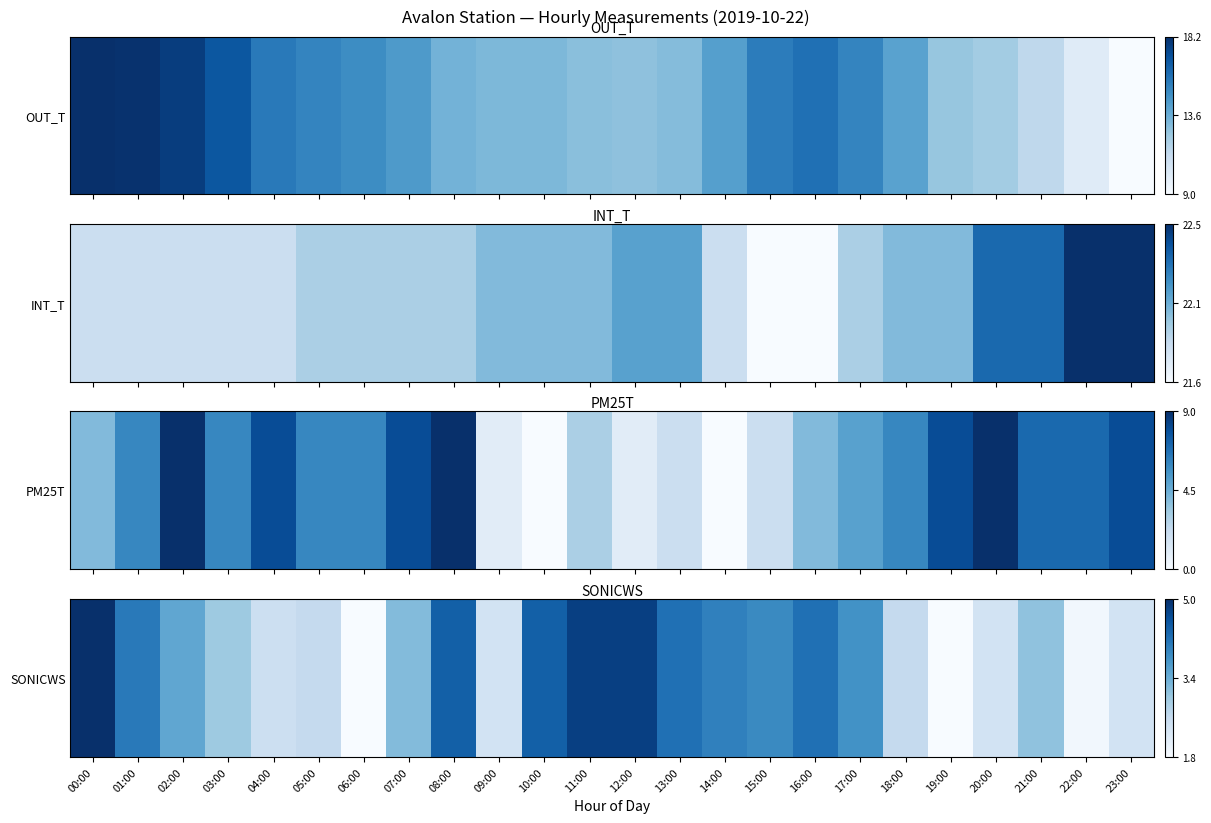

What is the difference between the maximum and minimum values?

1.0